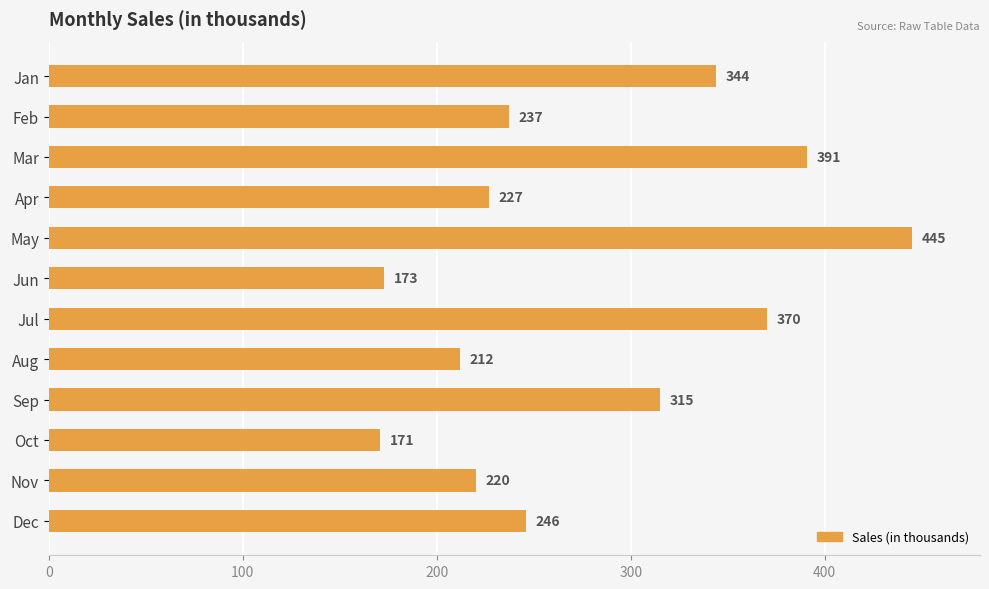

Are the bars horizontal?

Yes